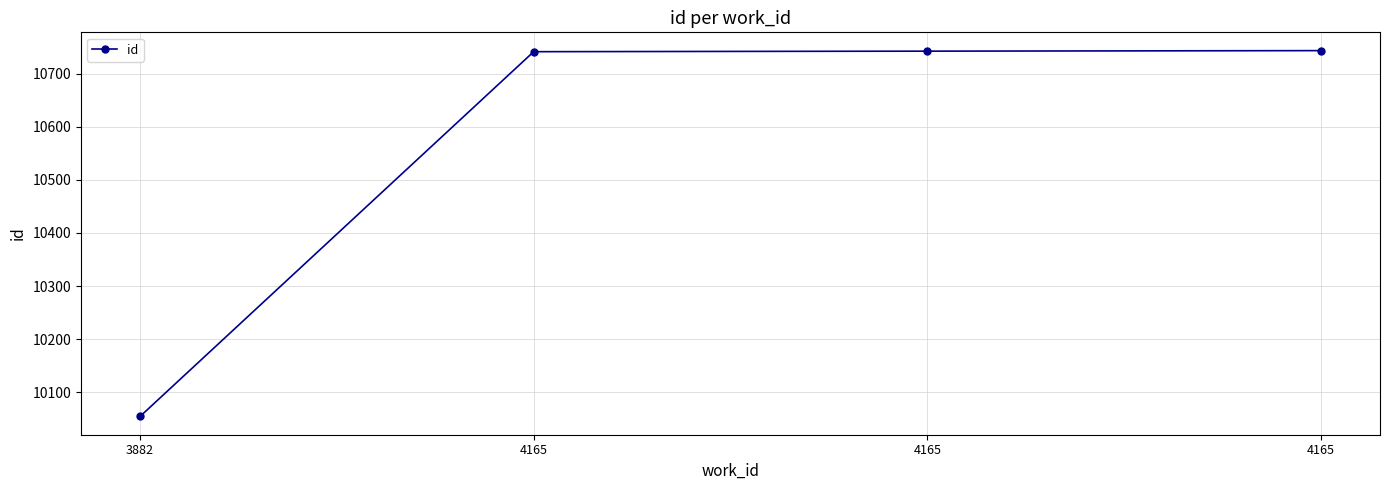

How many lines are shown in the chart?

1